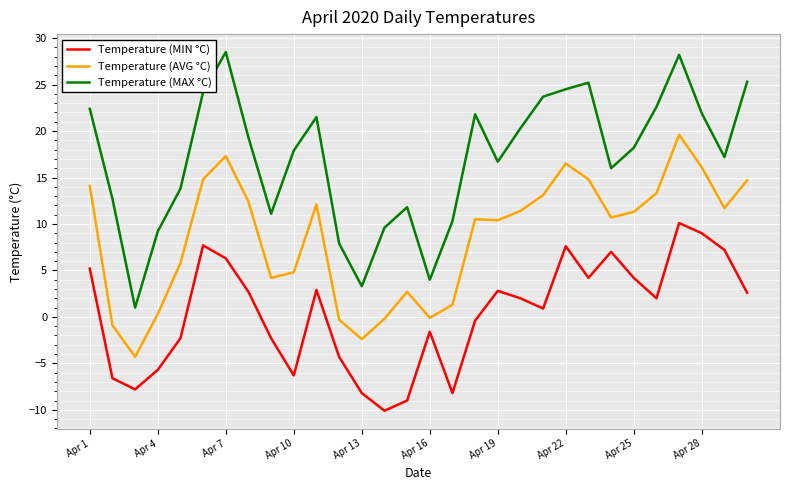

Which series has the largest total across all categories?

Temperature (MAX °C)